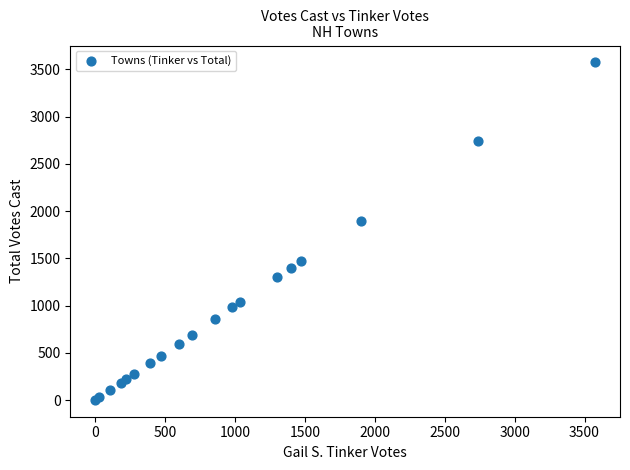

What Y value in the scatter plot is closest to 1788?

1901